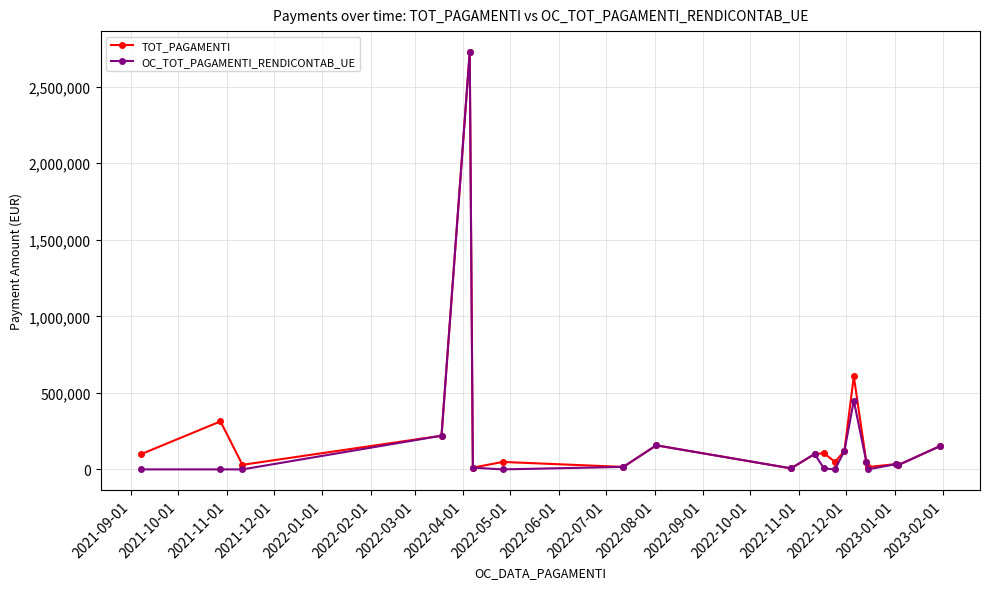

Which series has the largest range (max minus min)?

OC_TOT_PAGAMENTI_RENDICONTAB_UE